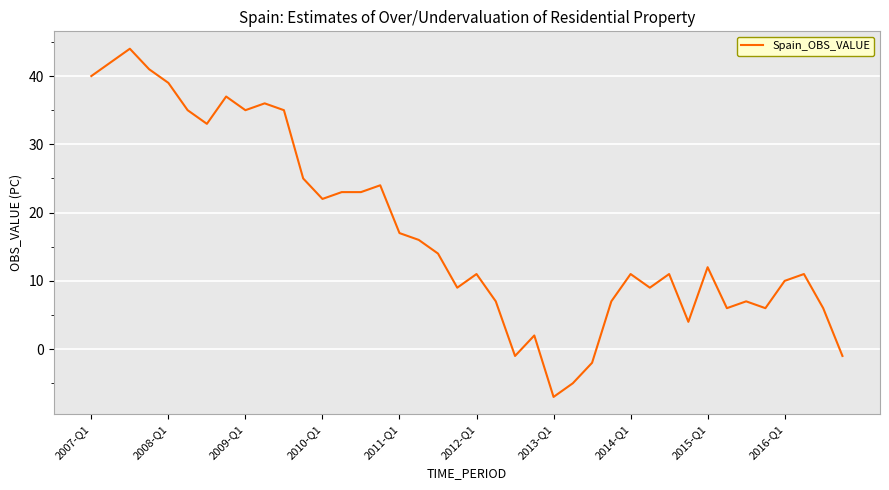

What is the difference between the maximum and minimum values?

51